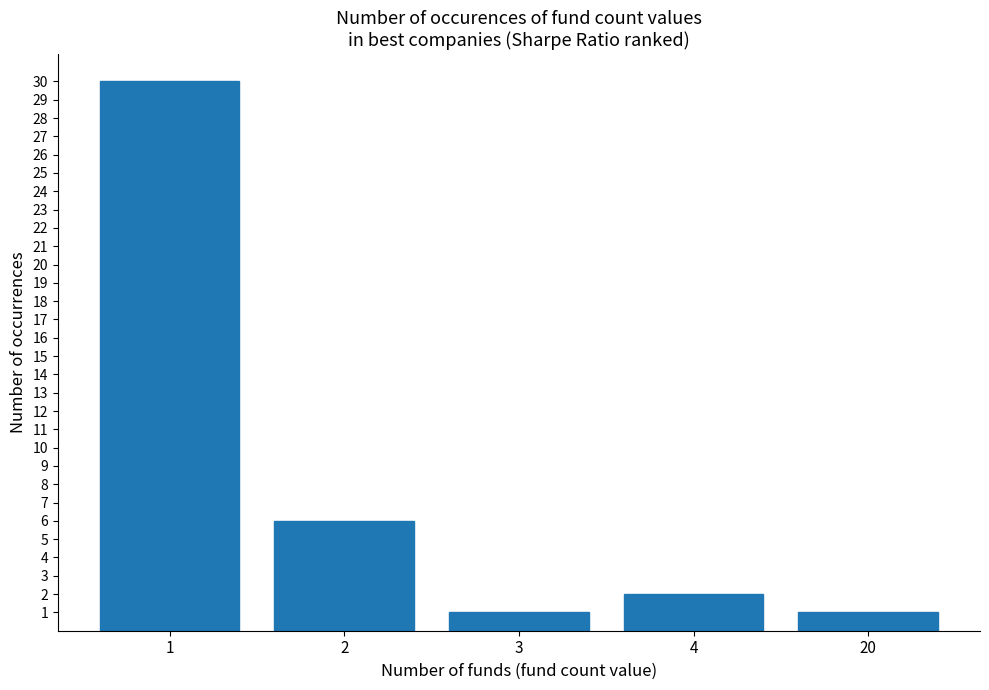

How many data points are less than 2?

2